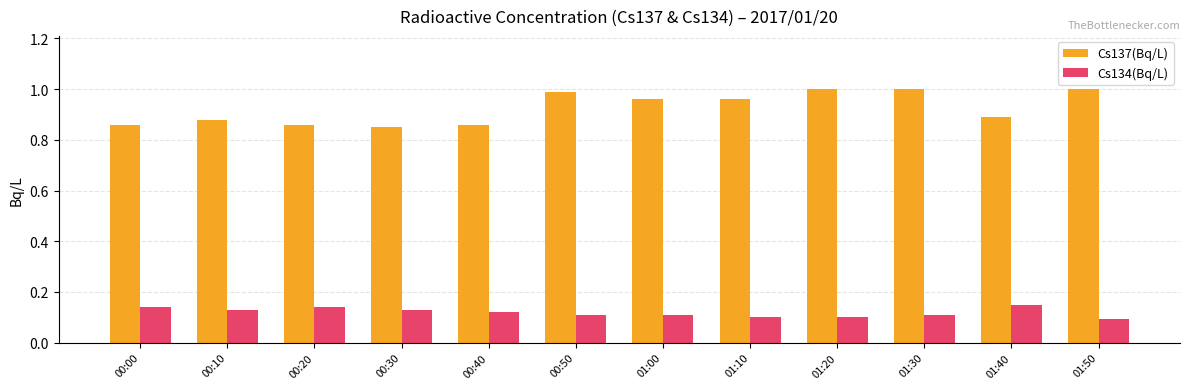

How many bars are there in total?

24